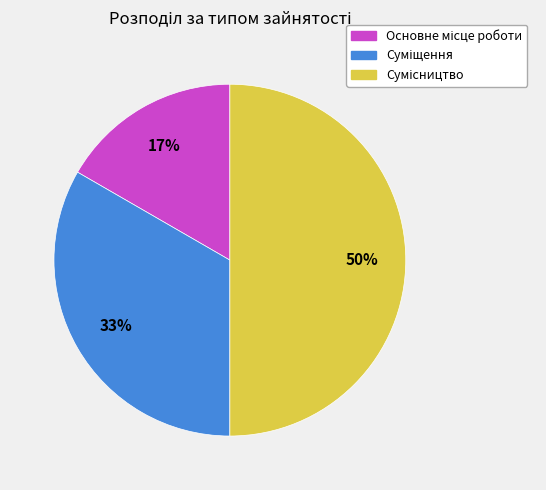

To the nearest percent, what is the average slice percentage?

33%